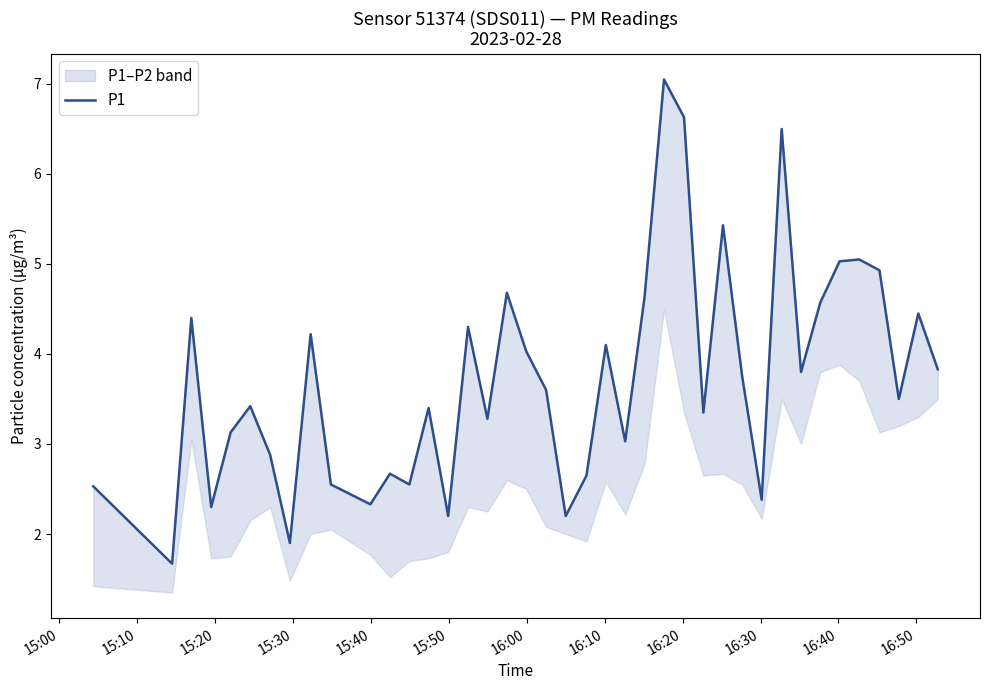

Reading left to right, what are all the values shown in this chart?

2.5	1.7	4.4	2.3	3.1	3.4	2.9	1.9	4.2	2.5	2.3	2.7	2.5	3.4	2.2	4.3	3.3	4.7	4.0	3.6	2.2	2.6	4.1	3.0	4.6	7.0	6.6	3.4	5.4	3.8	2.4	6.5	3.8	4.6	5.0	5.0	4.9	3.5	4.5	3.8